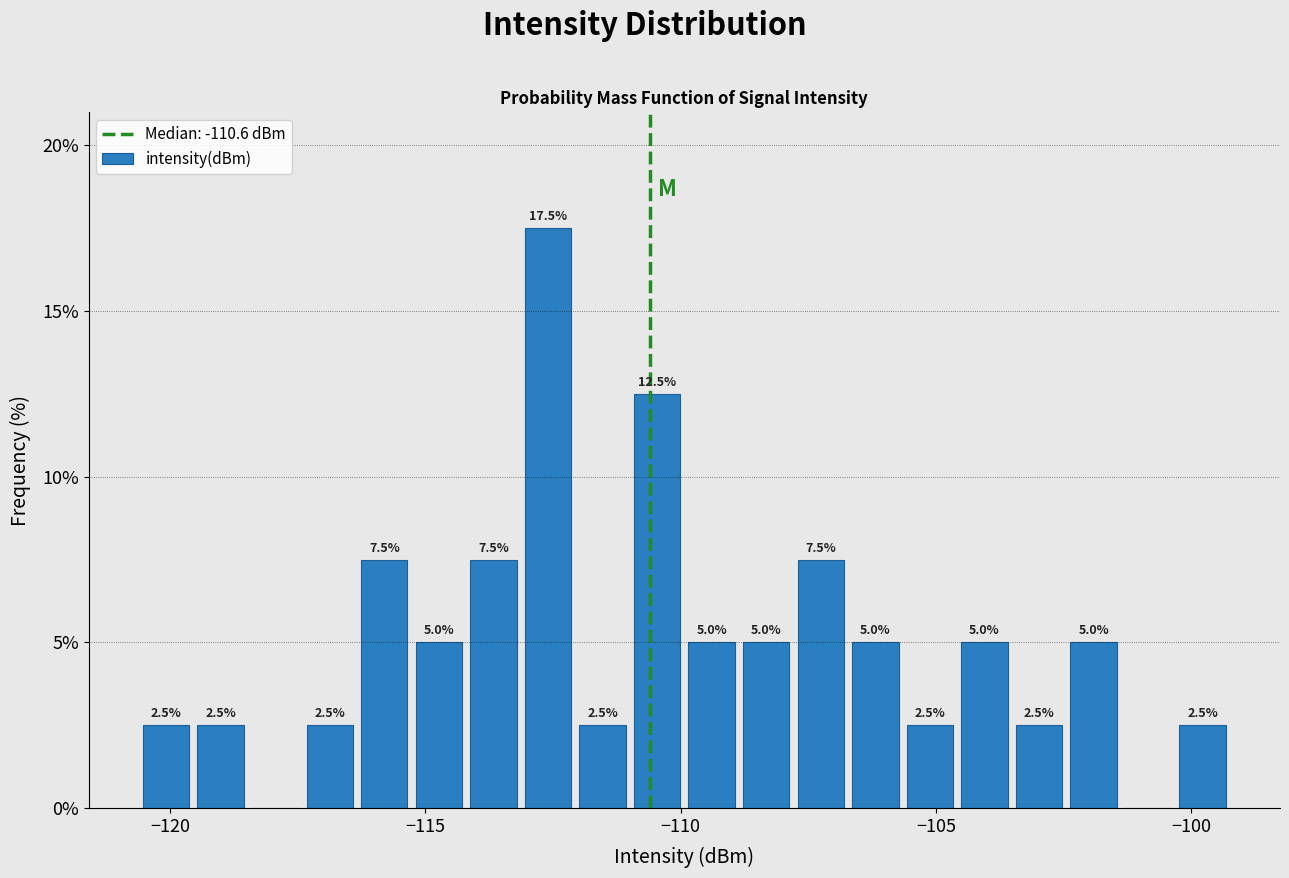

Around what value on the x-axis is the tallest bar? Give the approximate position of its centre, as read against the axis.

-112.5